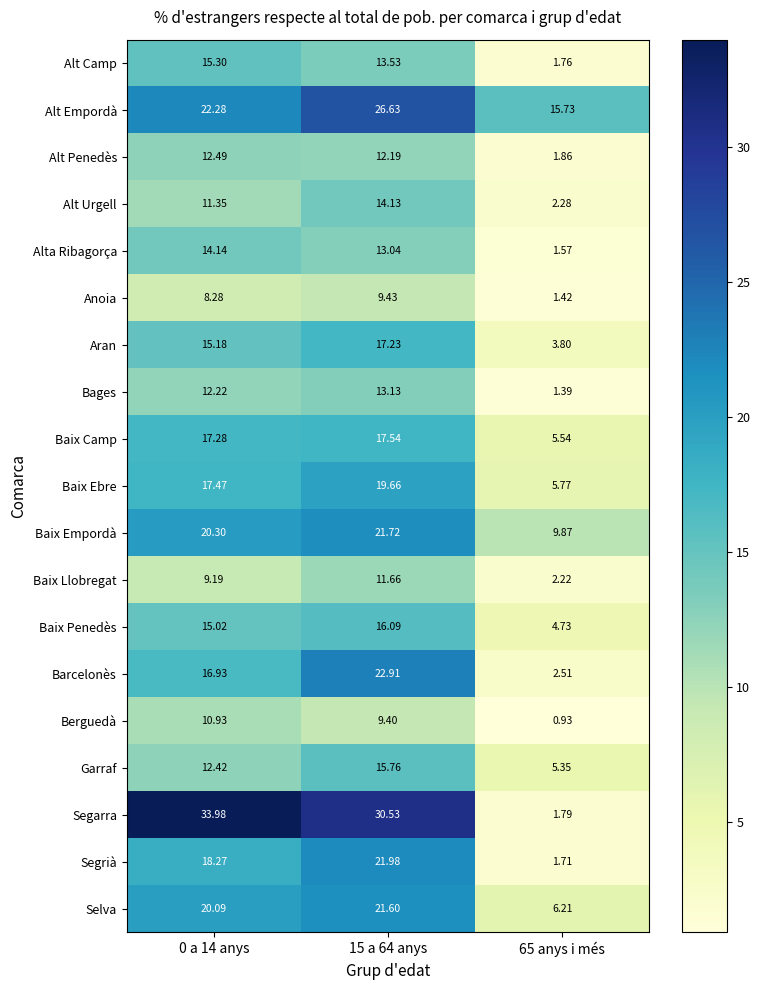

At 65 anys i més, list the series in order from largest to smallest.

Alt Empordà, Baix Empordà, Selva, Baix Ebre, Baix Camp, Garraf, Baix Penedès, Aran, Barcelonès, Alt Urgell, Baix Llobregat, Alt Penedès, Segarra, Alt Camp, Segrià, Alta Ribagorça, Anoia, Bages, Berguedà